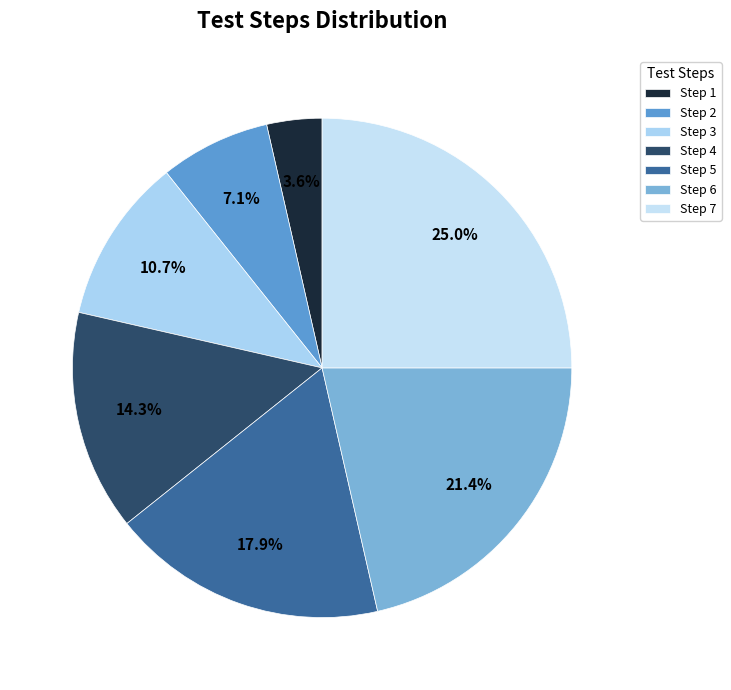

How many segments does this pie chart have?

7